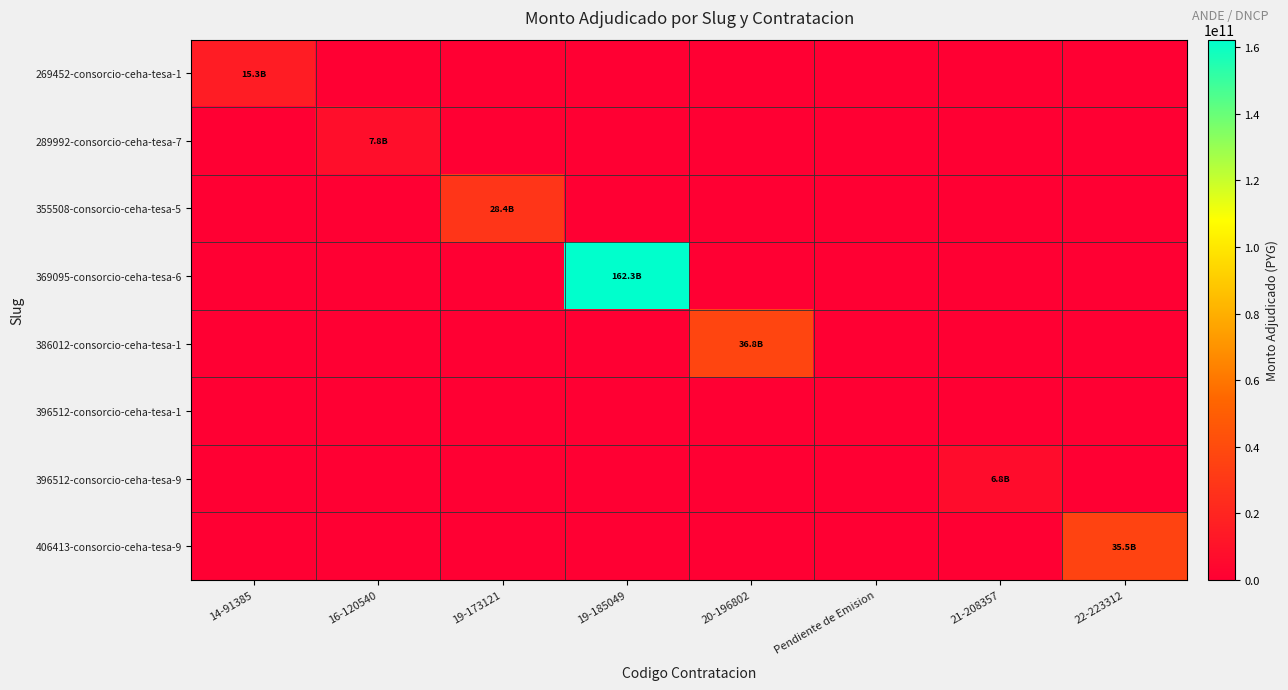

What is the greatest value displayed?

162271252400